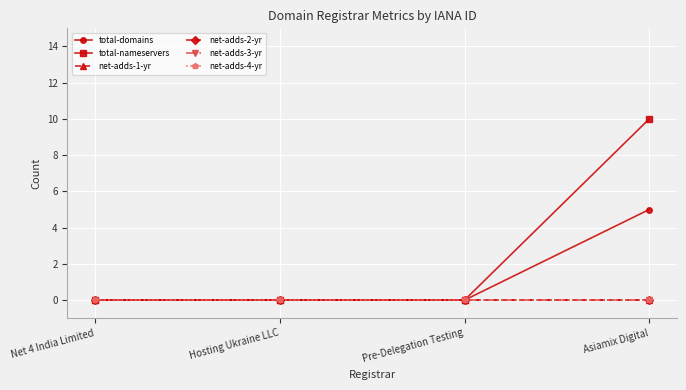

Is this an area chart (filled region under the line)?

No